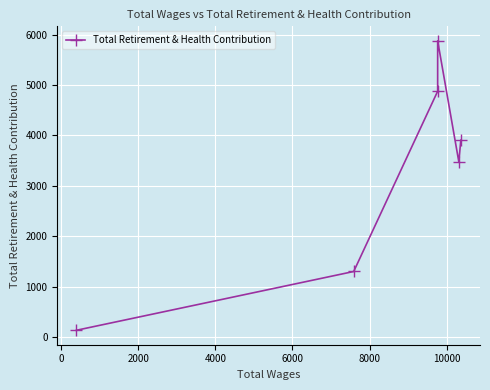

What is the sum of all values?

19567